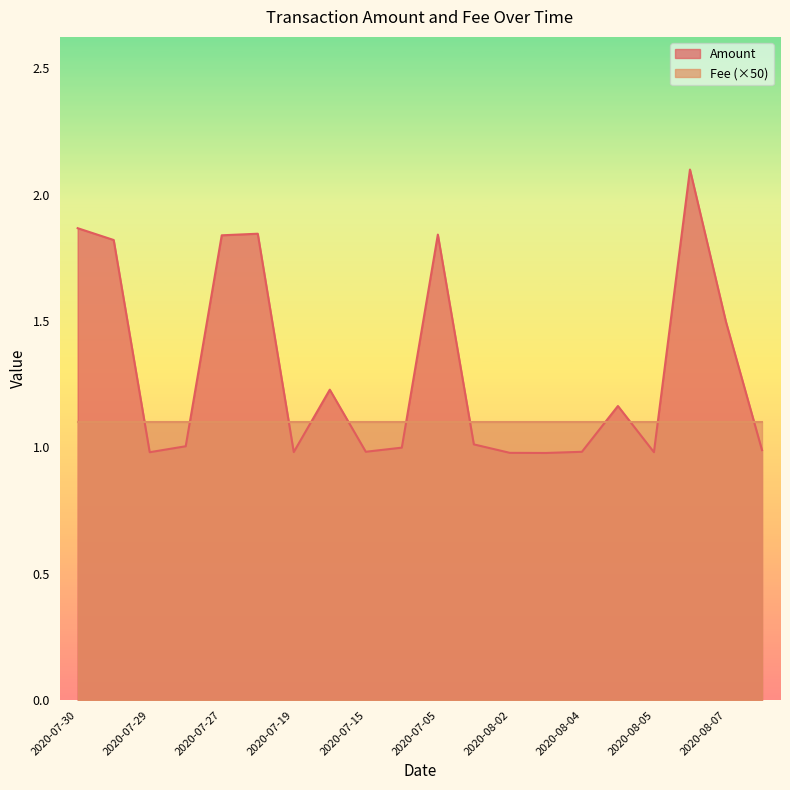

How many points are lower than both their immediate neighbors (excluding endpoints)?

5